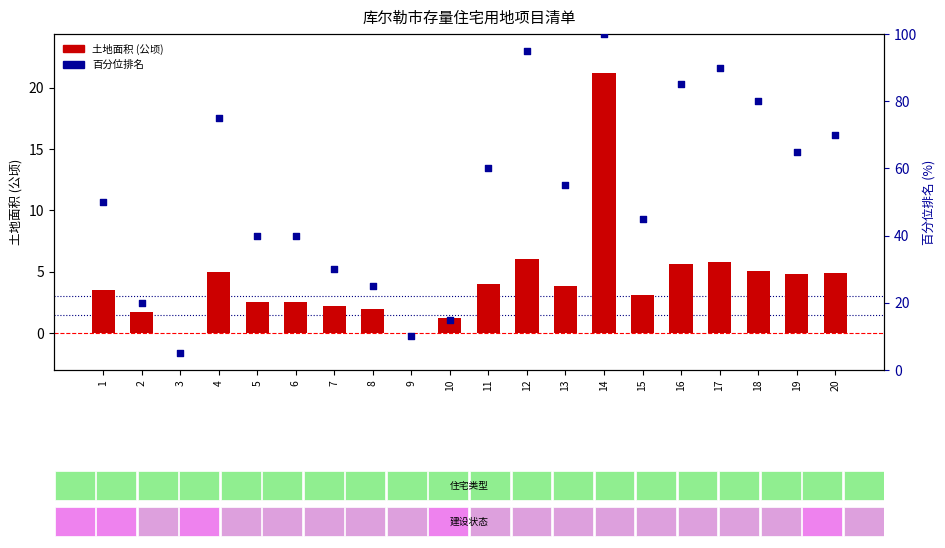

What are all the series names shown in the legend?

土地面积 (公顷), 百分位排名